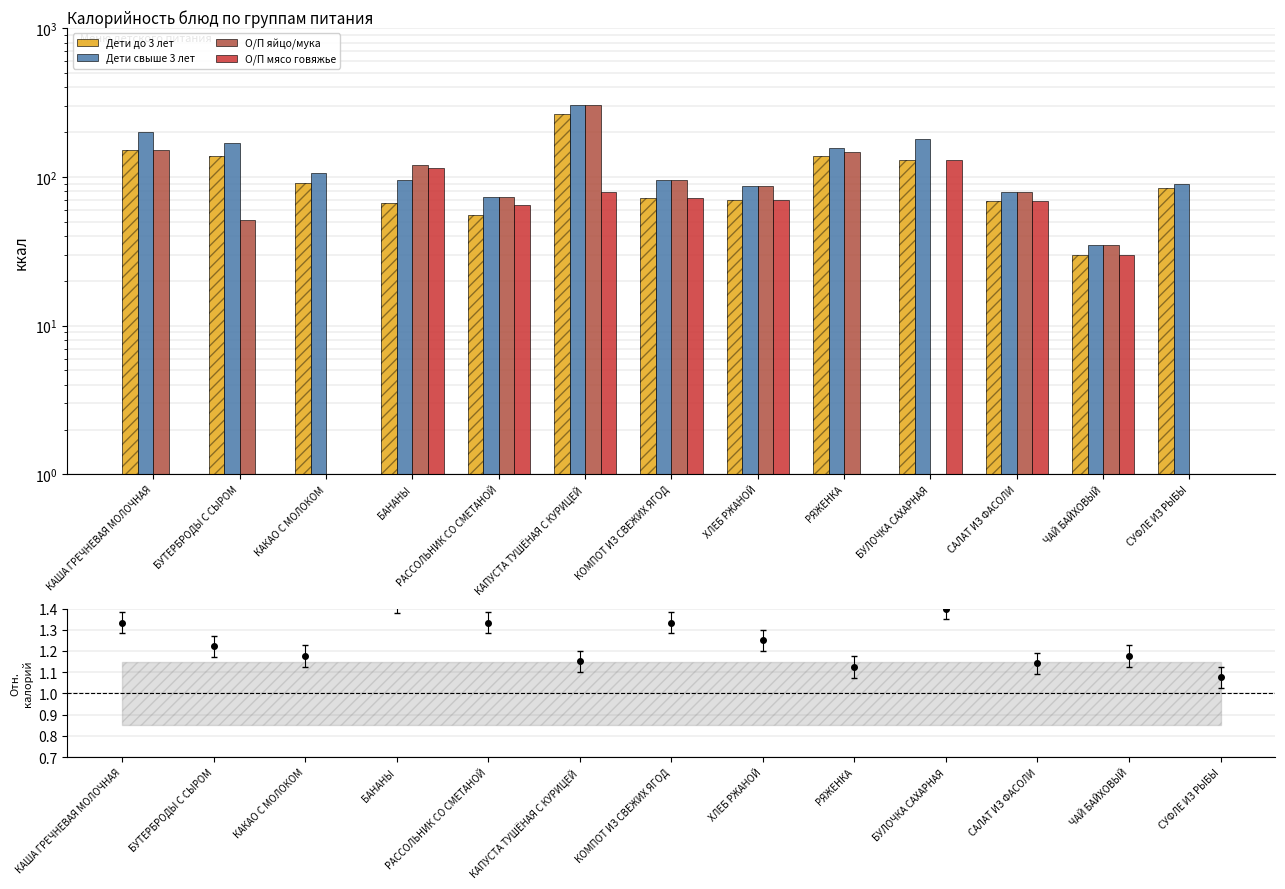

At which category is the sum across all series the highest?

КАПУСТА ТУШЁНАЯ С КУРИЦЕЙ